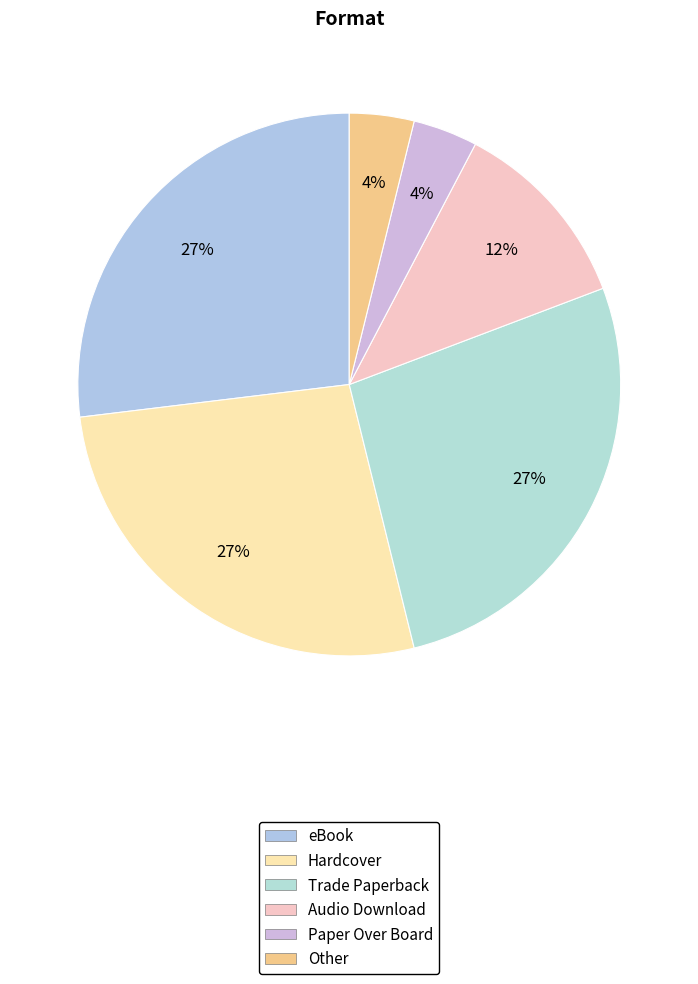

Which category has the biggest portion of the pie?

eBook